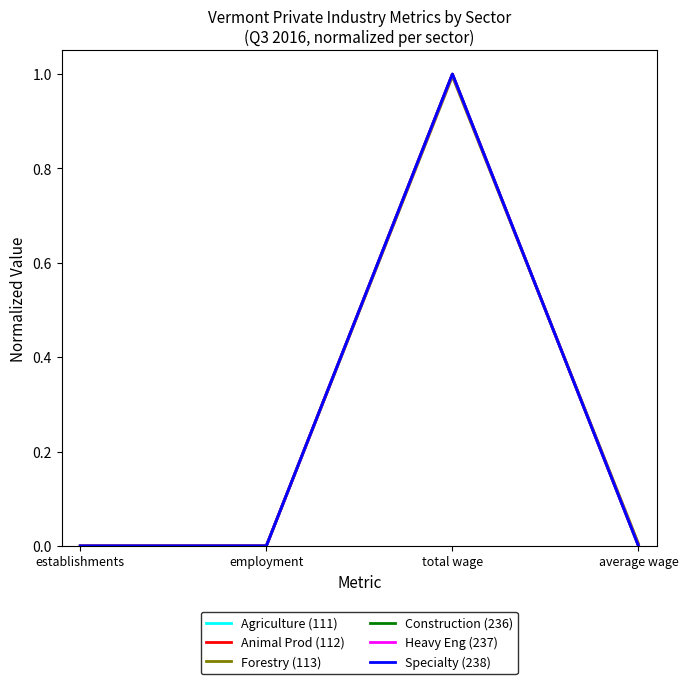

What is the sum of all Agriculture (111) values?

1.0